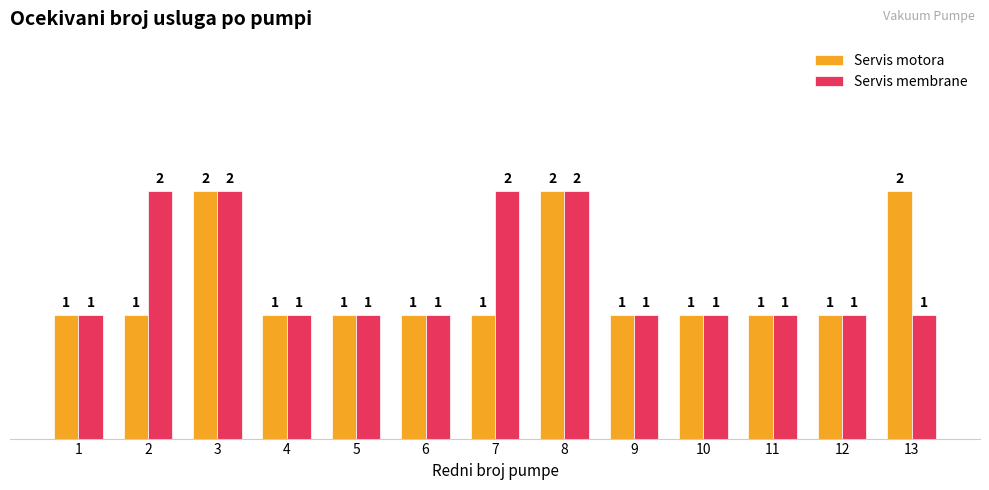

True or false: Servis motora has a value of 2 at 4.

False